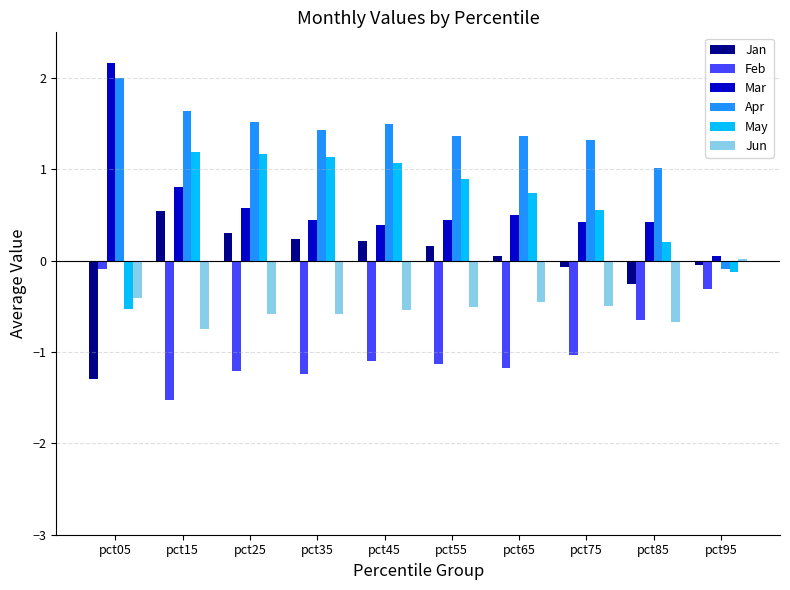

Rank the series at pct35 from highest to lowest value.

Apr, May, Mar, Jan, Jun, Feb